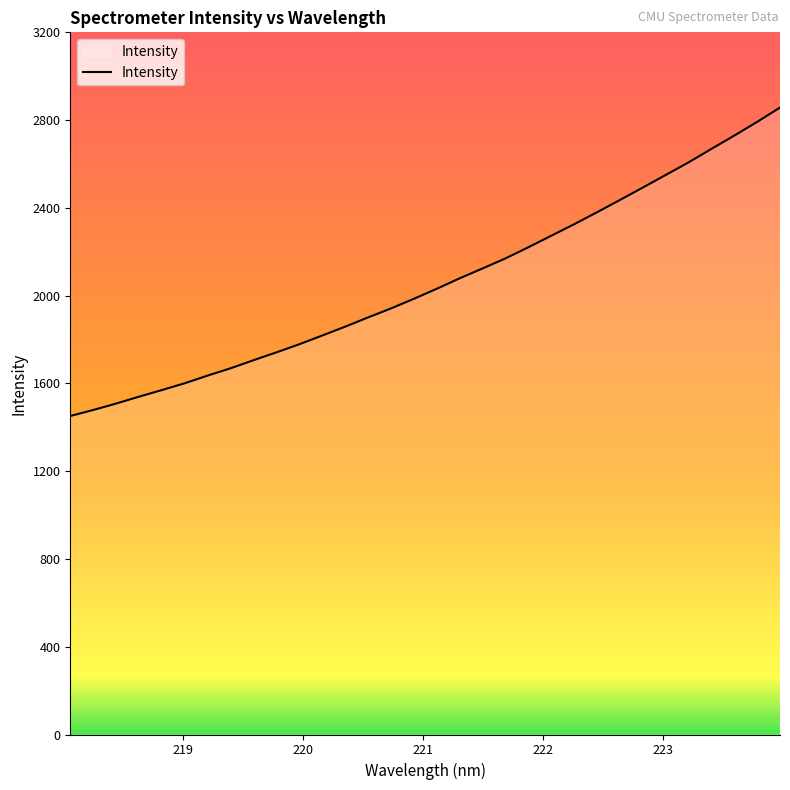

Reading right to left, what are all the values shown in this chart?

2857.2	2791.8	2729.2	2668.7	2607.3	2549.8	2492.5	2435.8	2380.0	2325.4	2273.0	2220.5	2169.7	2123.9	2079.1	2031.4	1985.7	1941.7	1900.8	1858.7	1818.3	1778.7	1741.6	1705.9	1669.1	1635.9	1600.9	1569.8	1539.6	1508.1	1478.8	1451.4